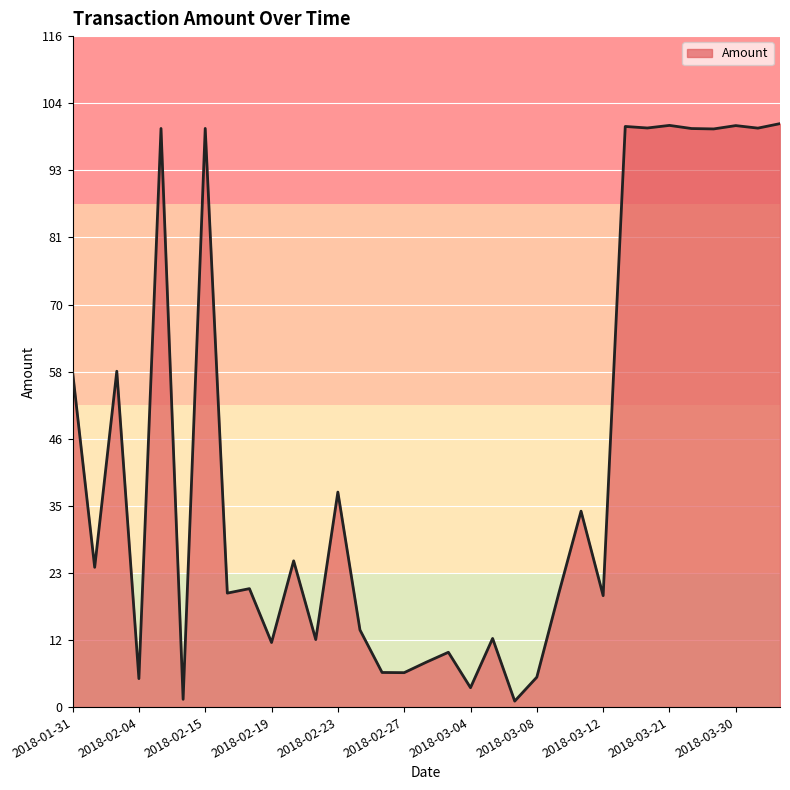

What is the maximum value shown in the chart?

100.9